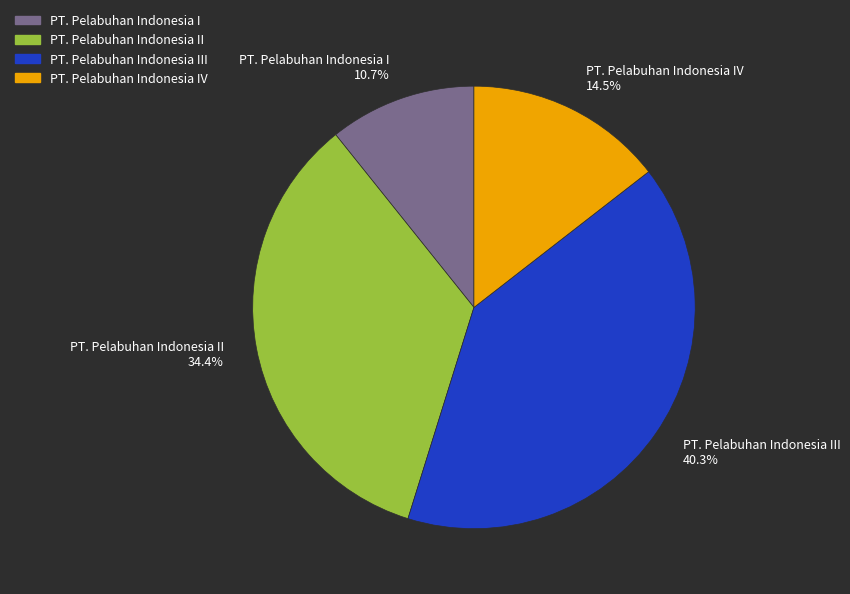

Which slice is the largest?

PT. Pelabuhan Indonesia III 40.3%